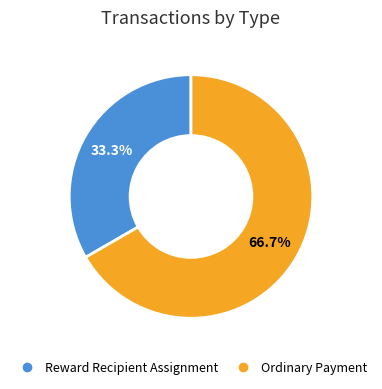

Which category accounts for the majority?

Ordinary Payment